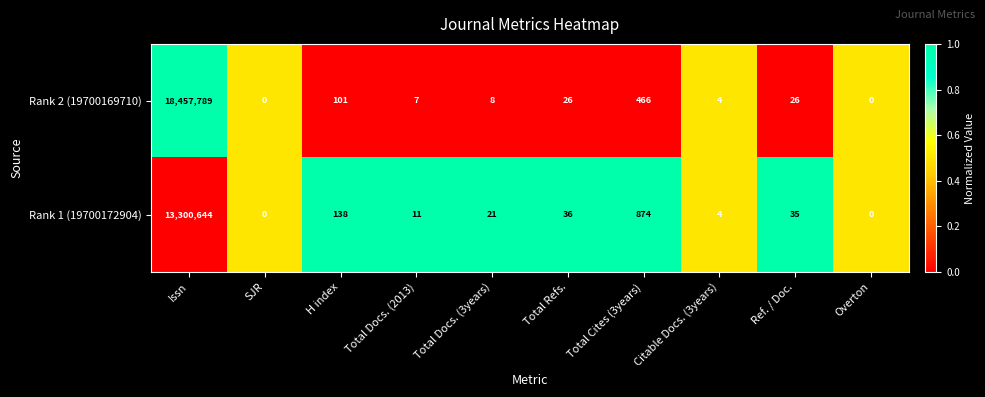

Reading left to right, extract all data points from this chart.

Rank 2 (19700169710): 18457789	0	101	7	8	26	466	4	26	0
Rank 1 (19700172904): 13300644	0	138	11	21	36	874	4	35	0